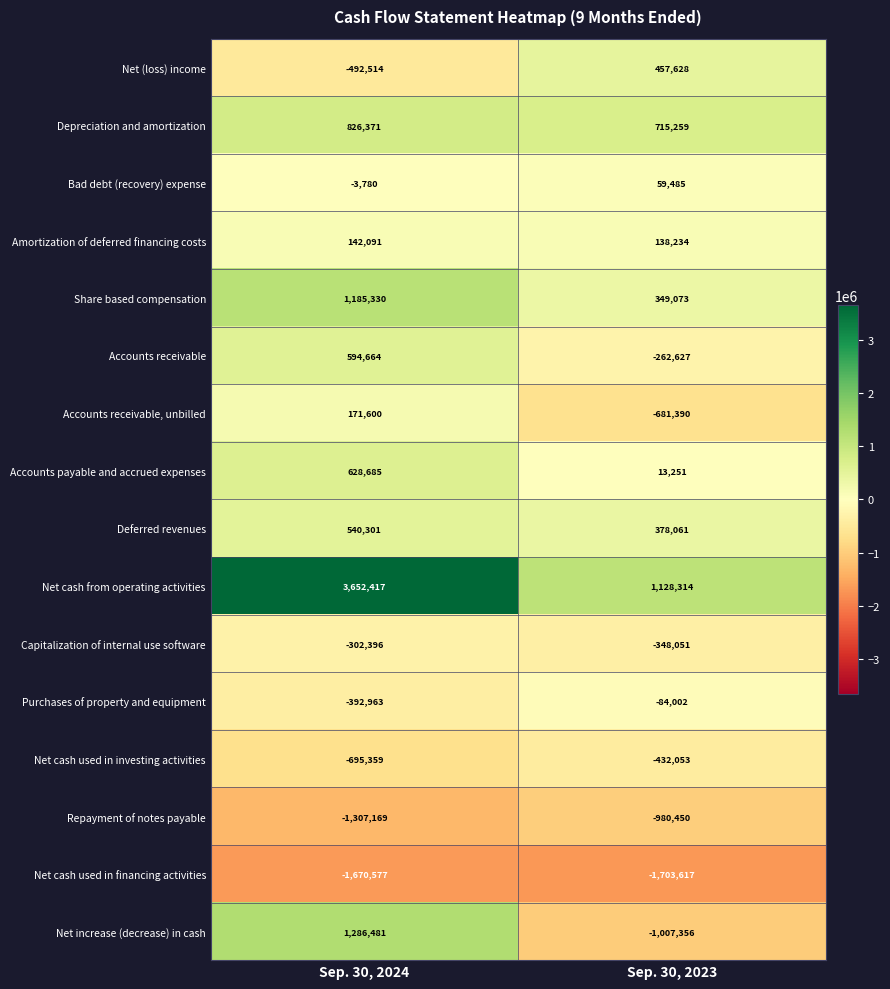

At how many categories does at least one series exceed 896745?

2